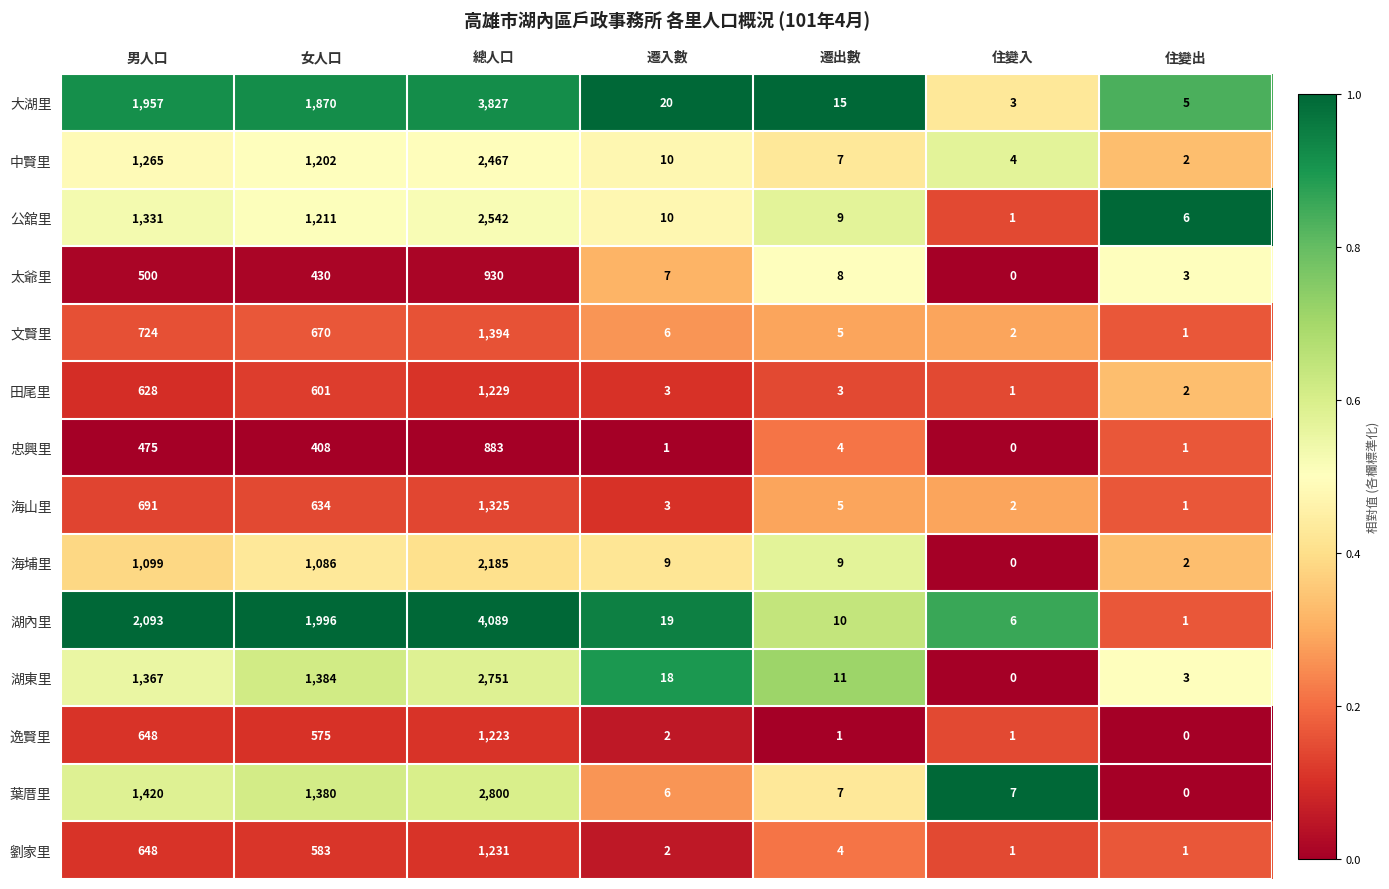

At which label does 太爺里 reach its minimum?

住變入